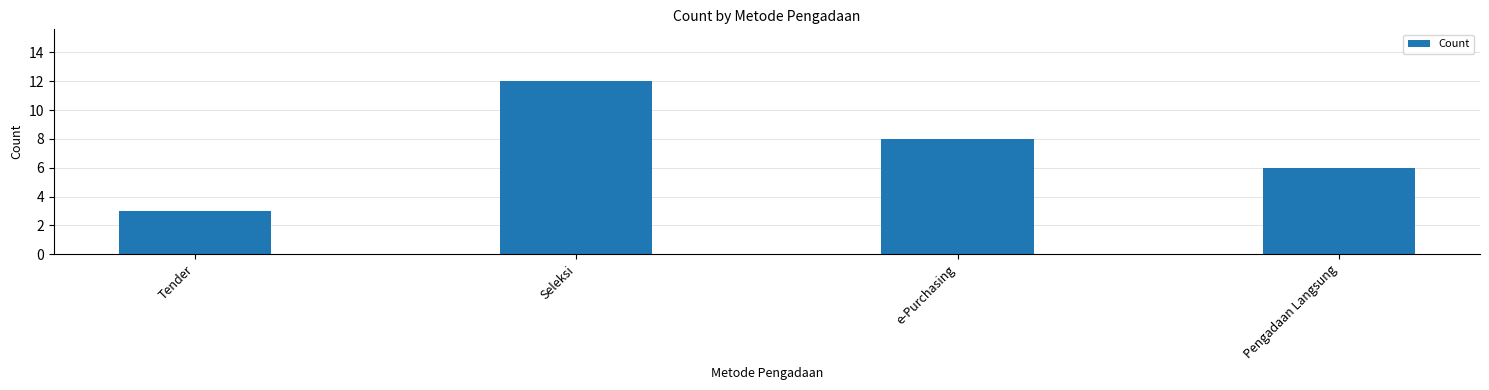

What is the label of the 4th bar from the left?

Pengadaan Langsung